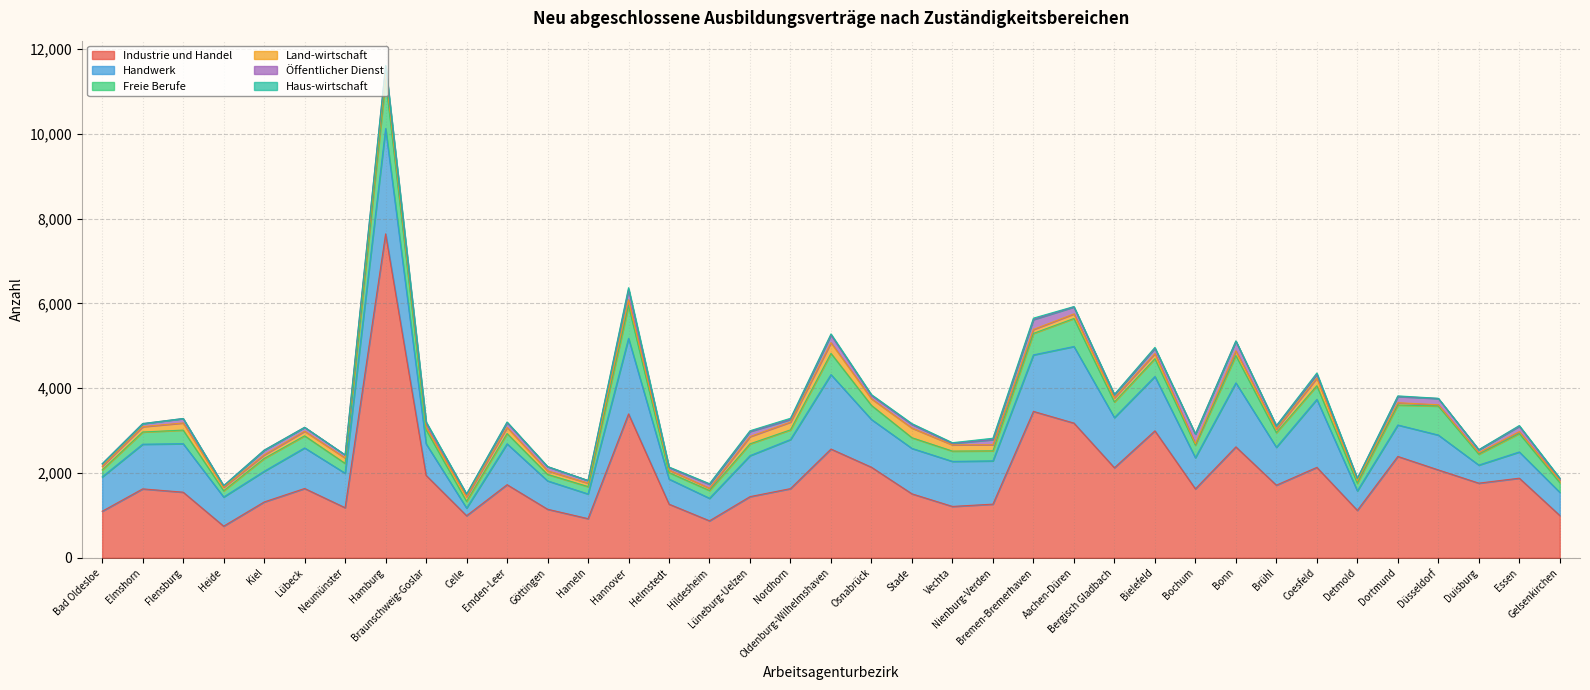

At which category does the chart reach its minimum across all series?

Bad Oldesloe